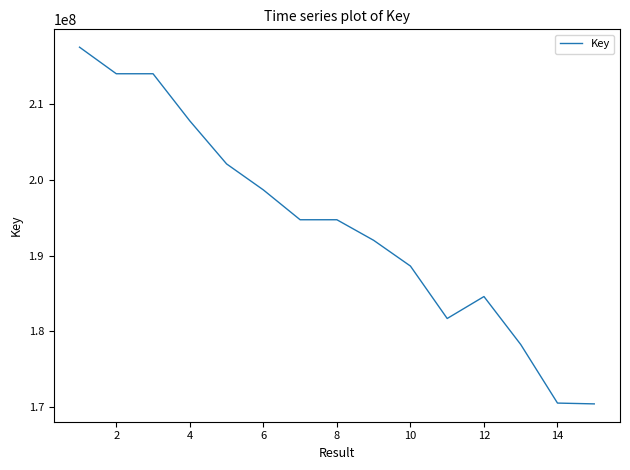

What is the maximum value shown in the chart?

217569380